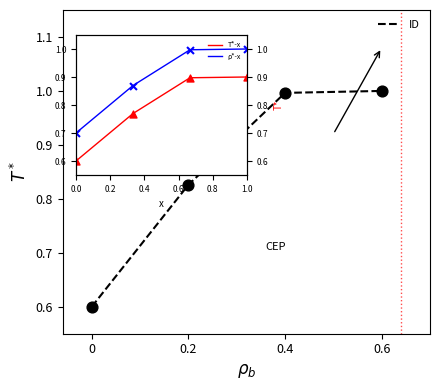

Which series contains the lowest Y value?

ID